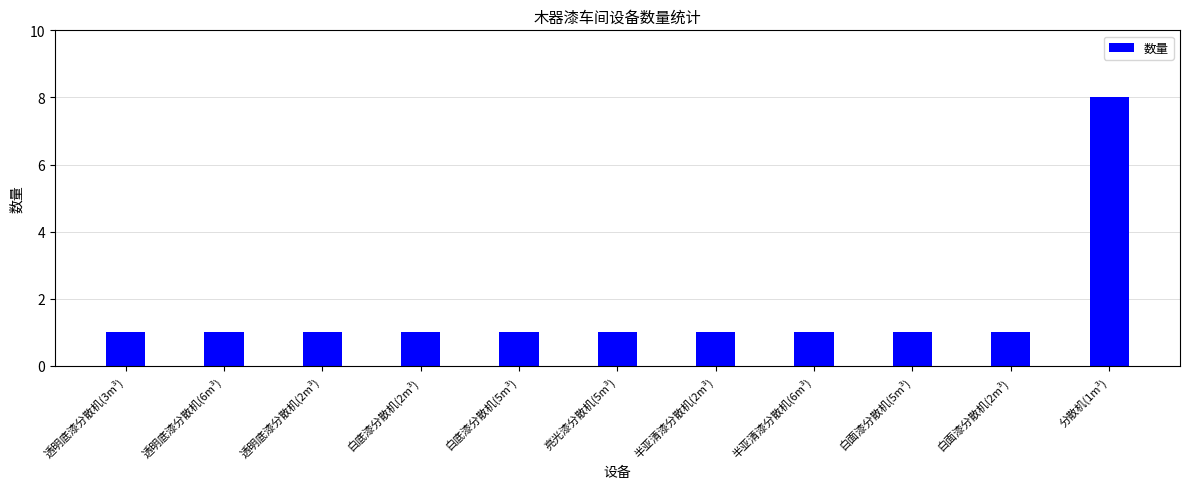

What is the ratio of the value at 透明底漆分散机(3m³) to the value at 白底漆分散机(2m³)?

1.0